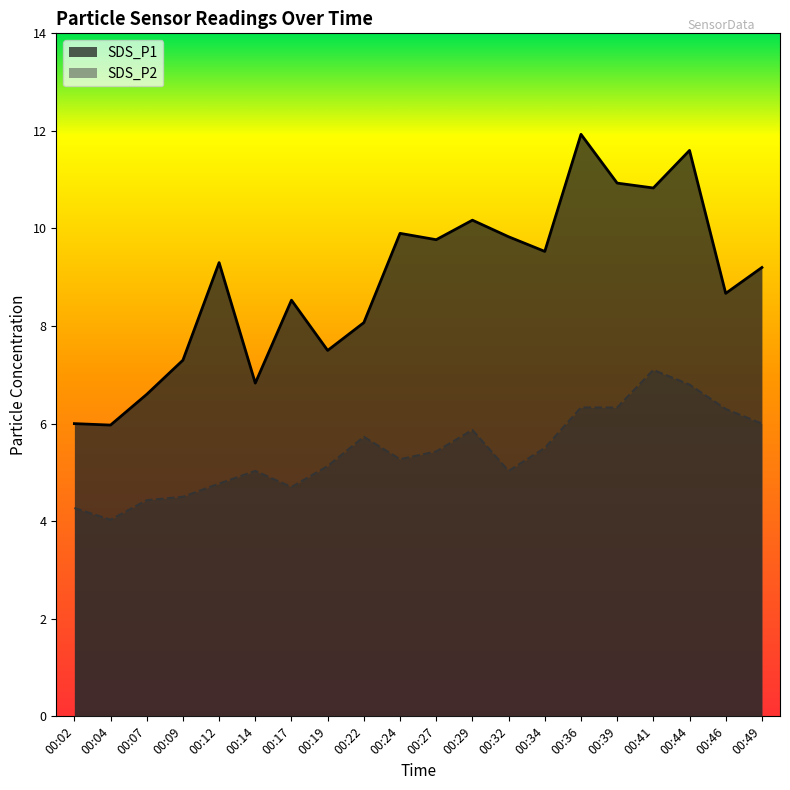

What are all the series names shown in the legend?

SDS_P1, SDS_P2